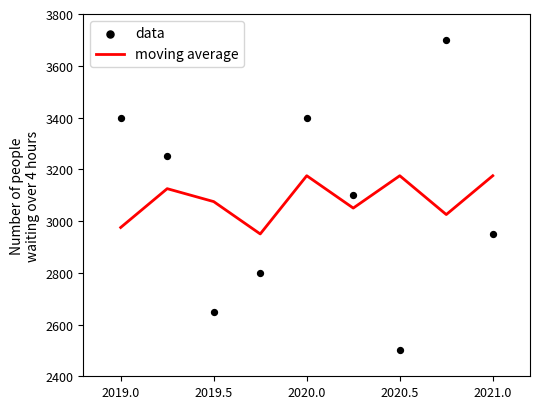

Which series has the largest total across all categories?

data